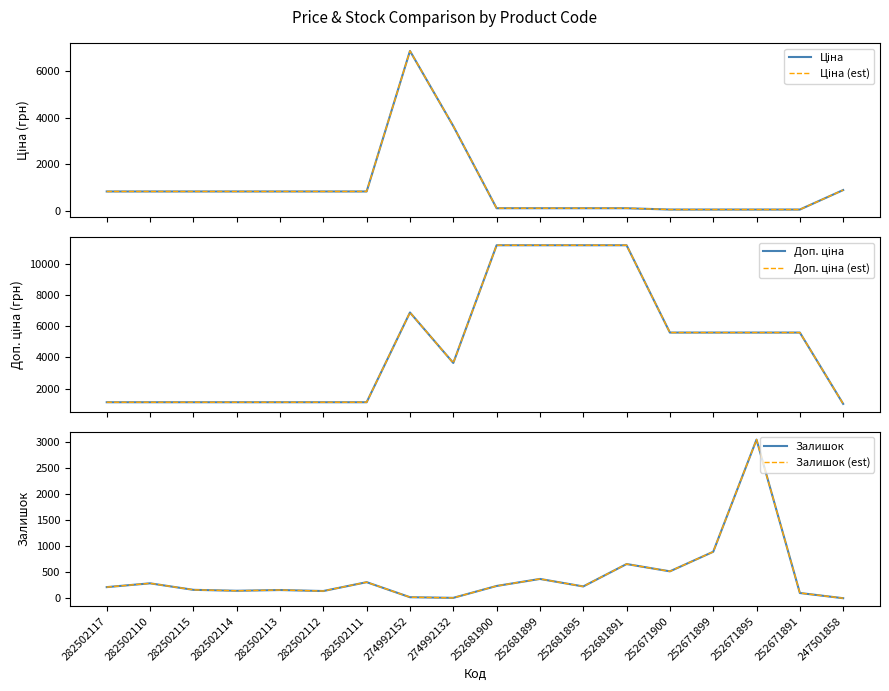

At how many categories does at least one series exceed 3716?

9